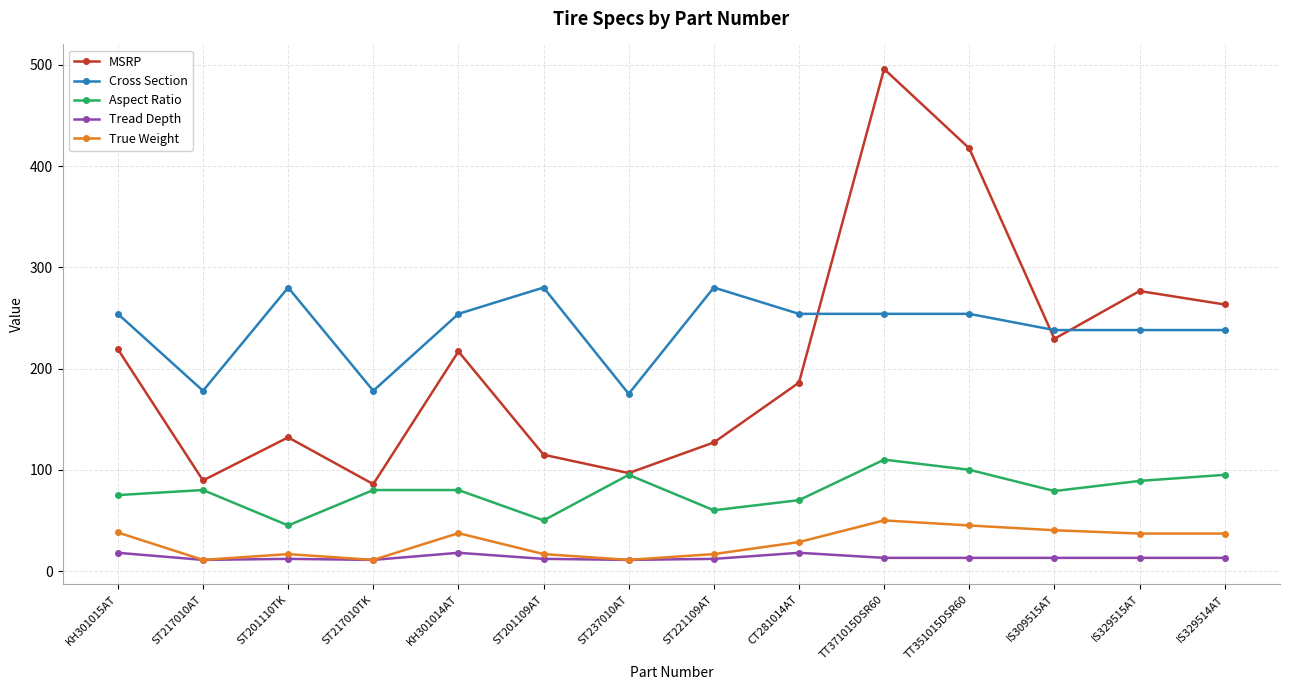

What is the difference between the highest and lowest values at IS329514AT?

250.3